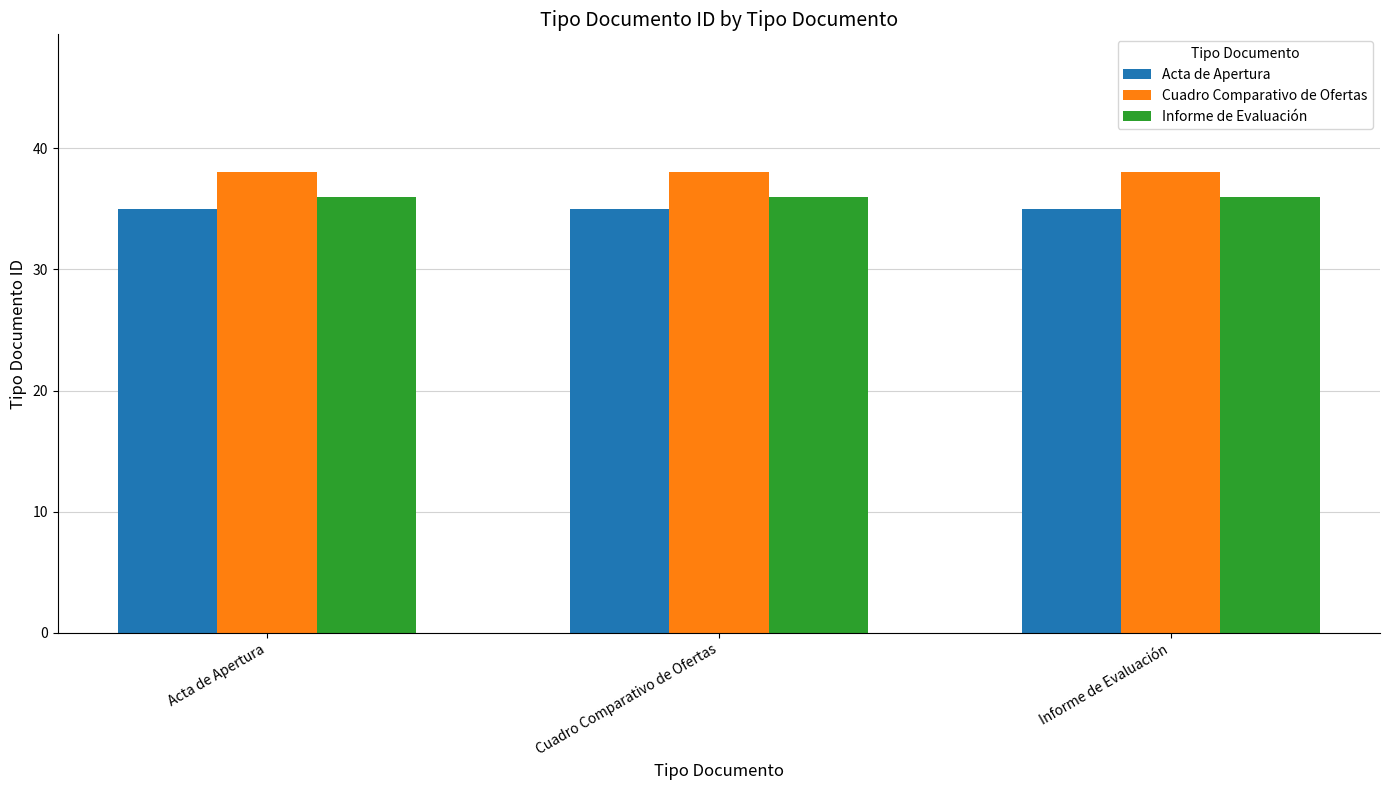

What position from the right is Acta de Apertura?

3